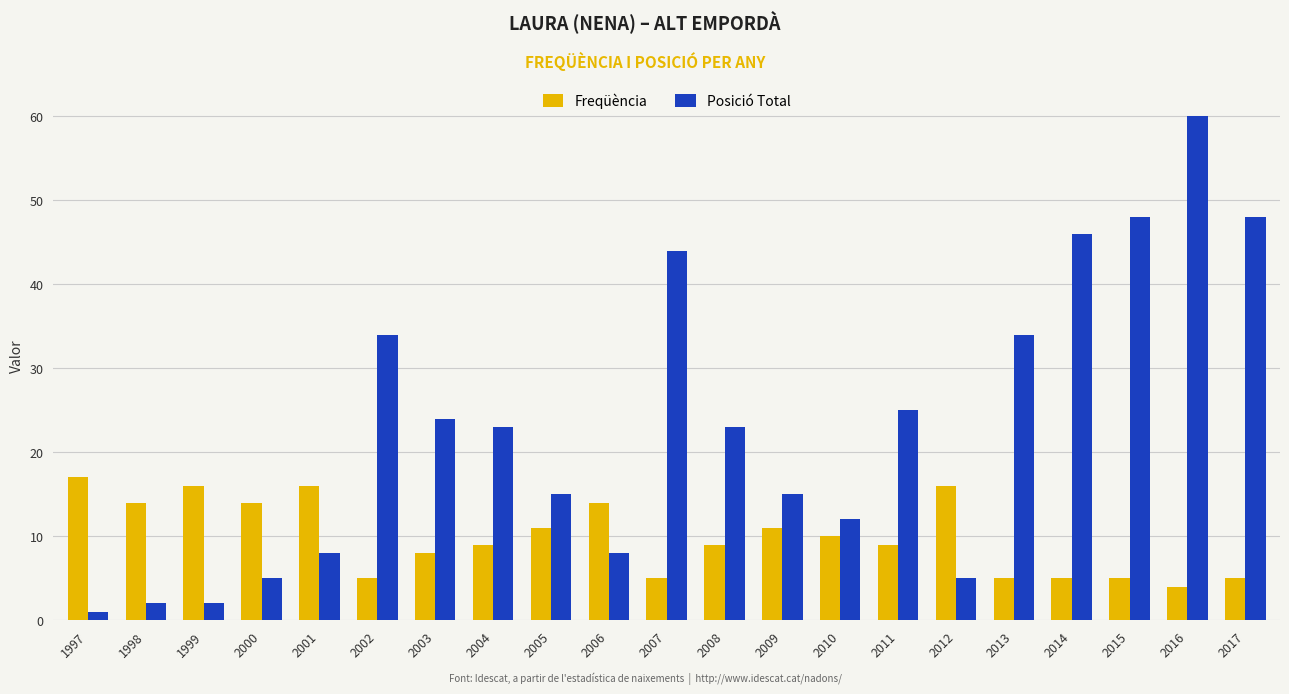

What is the difference between the Freqüència values at 2016 and 2015?

1